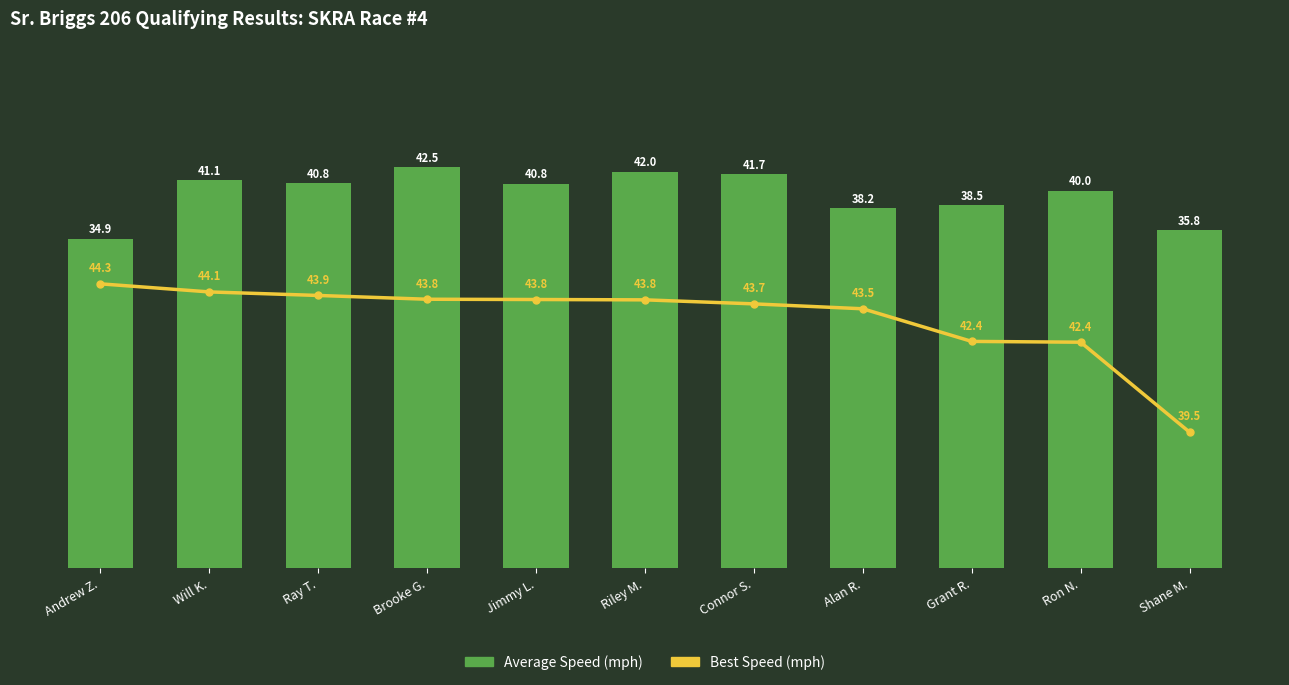

What is the sum of the Average Speed (mph) values at Ron N. and Ray T.?

80.8